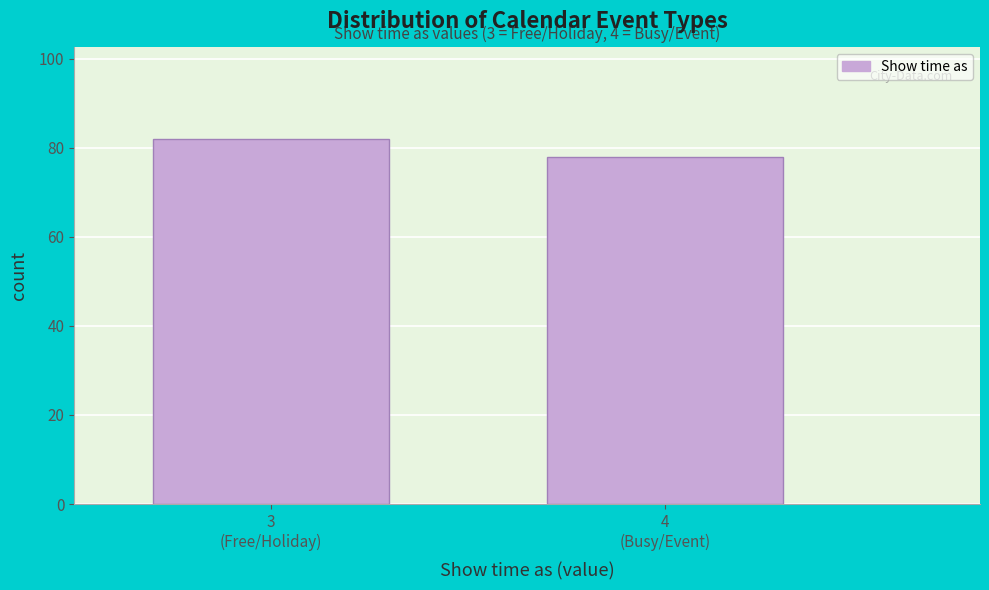

Reading left to right, what are all the values shown in this chart?

82	78